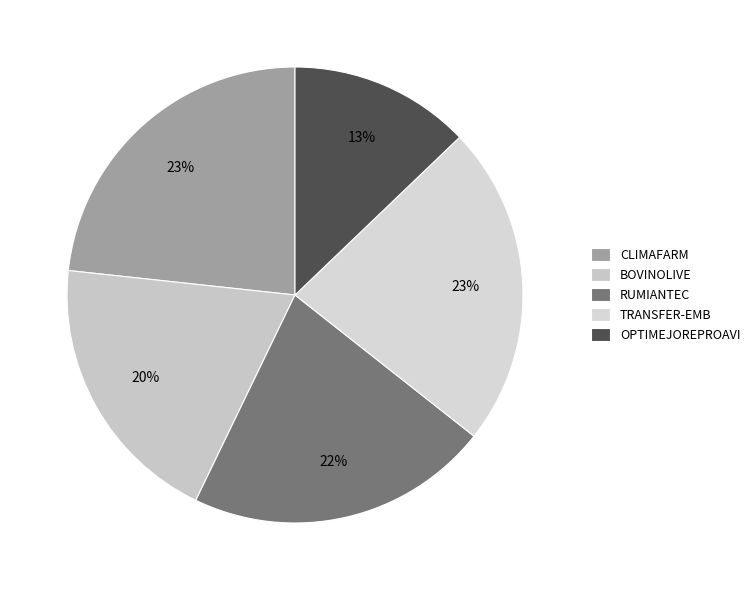

To the nearest percent, what is the difference between the largest and smallest slice percentages?

10%